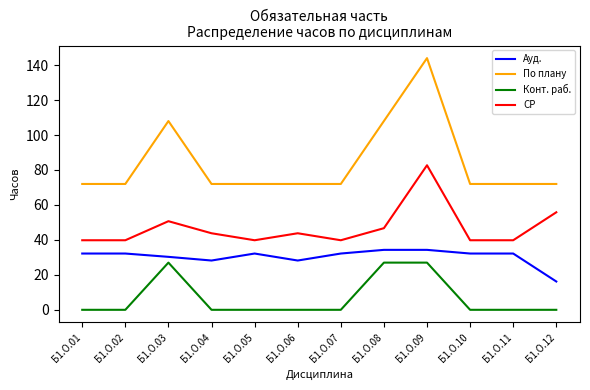

True or false: По плану and СР cross at least once.

False